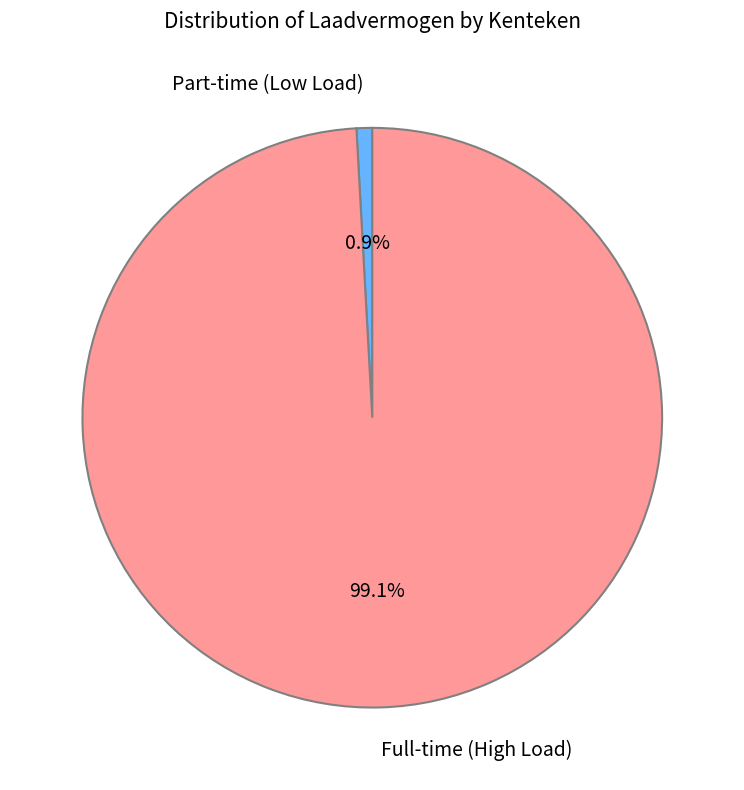

Between Part-time (Low Load) and Full-time (High Load), which is larger?

Full-time (High Load)